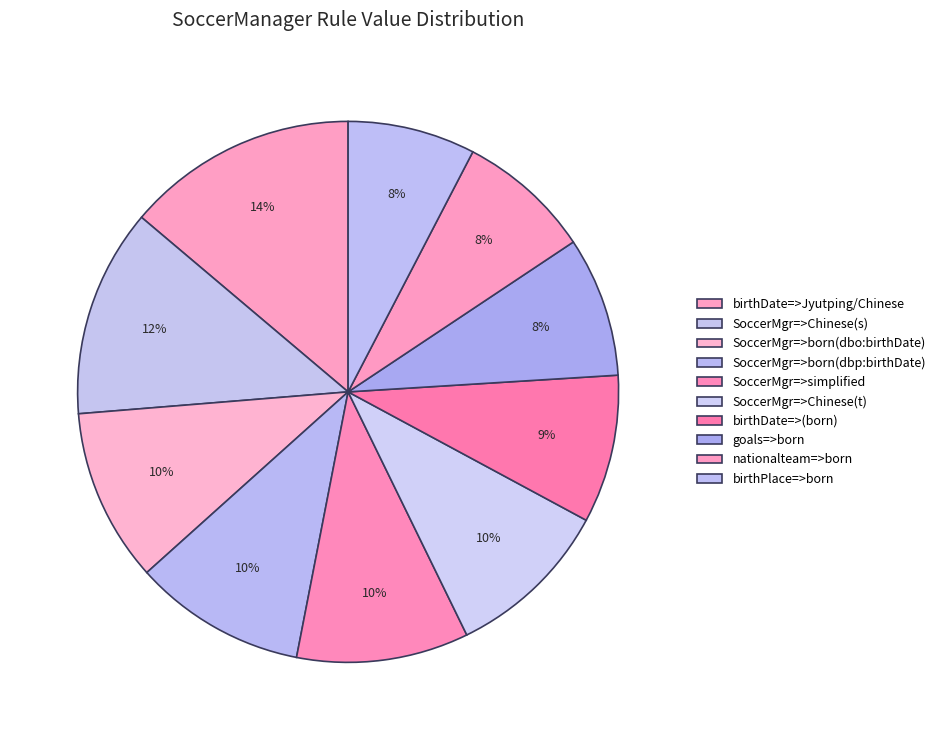

How many slices are in this pie chart?

10